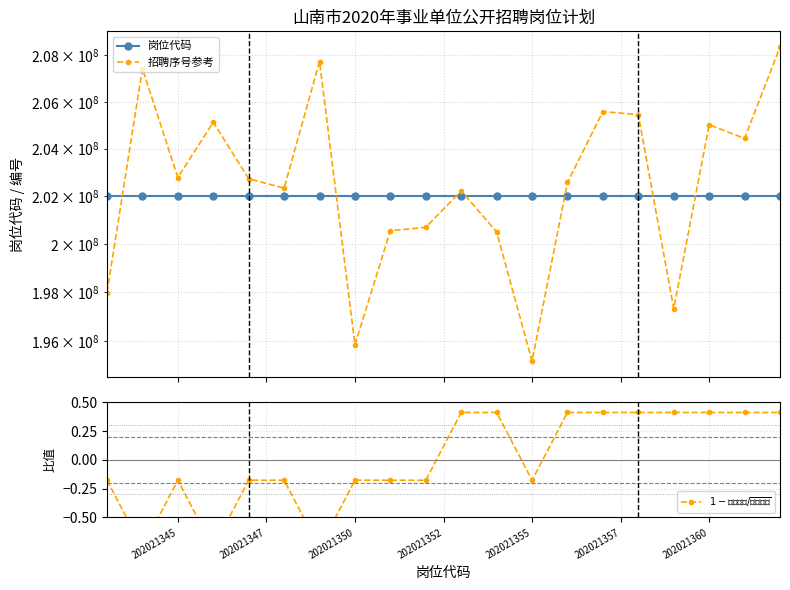

How many data points in 岗位代码 are less than 202021353?

10